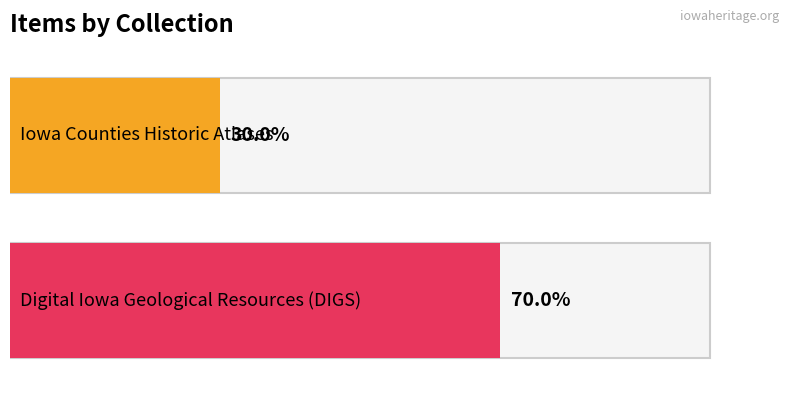

Where is the data nearest to the value 4?

Iowa Counties Historic Atlases